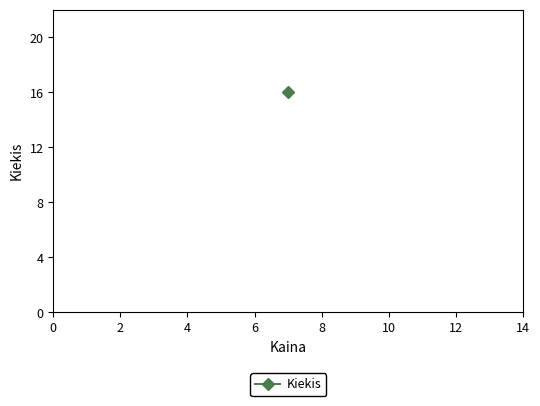

Which has a higher value, 7.0 or 7.0?

7.0